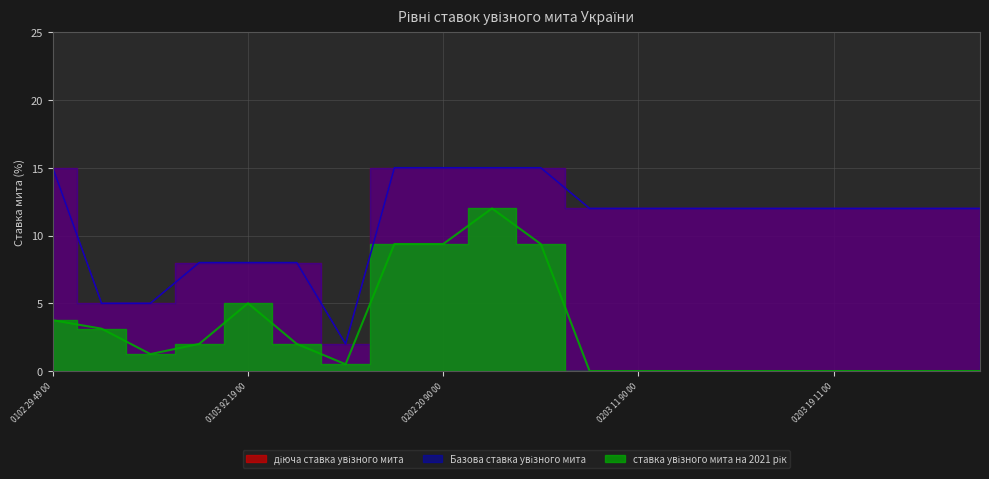

True or false: діюча ставка увізного мита and ставка увізного мита на 2021 рік intersect in this chart.

False